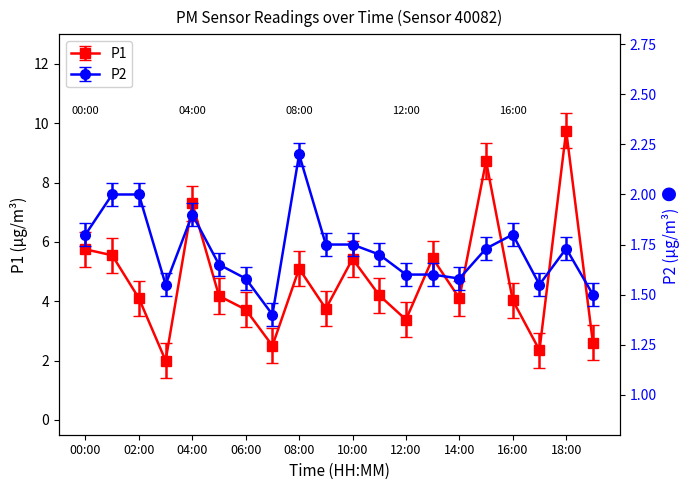

What is the label of the 13th point from the right?

07:00